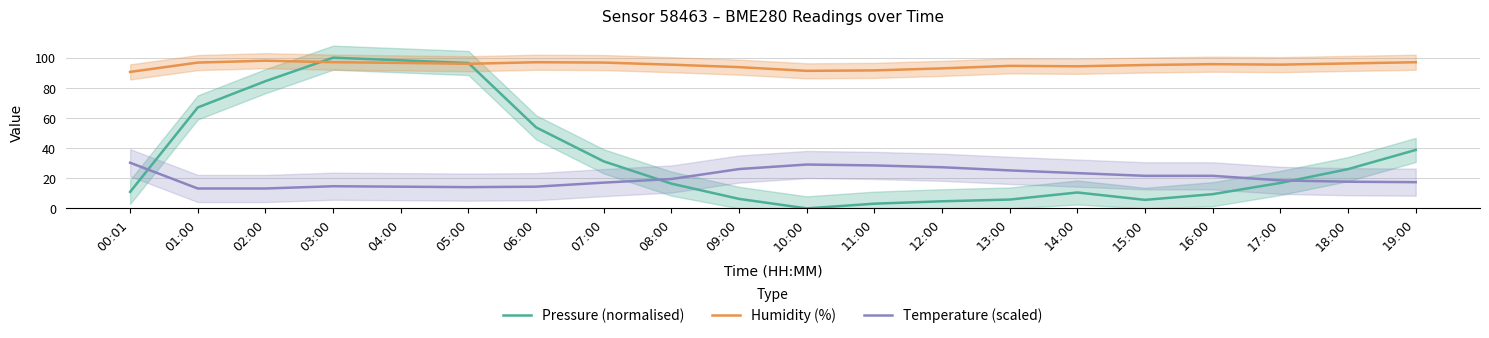

What are all the series names shown in the legend?

Pressure (normalised), Humidity (%), Temperature (scaled)